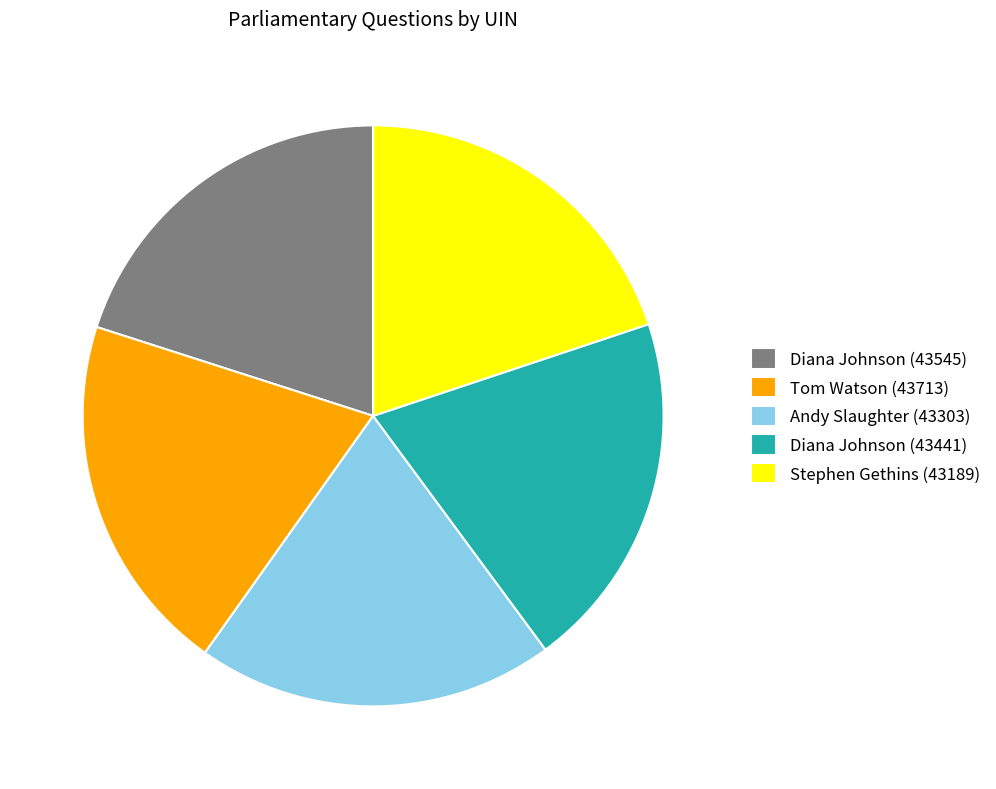

Does any single category account for the majority?

No